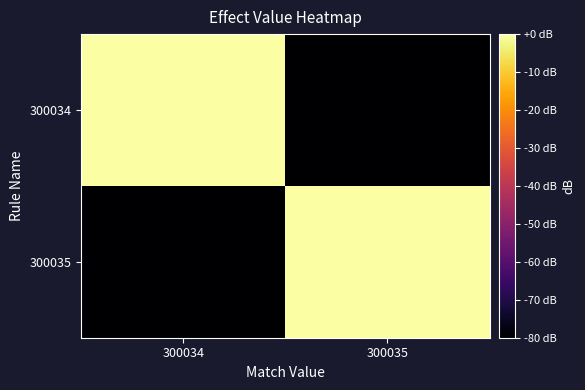

What is the spread (max minus min) of values at 300034?

80.0